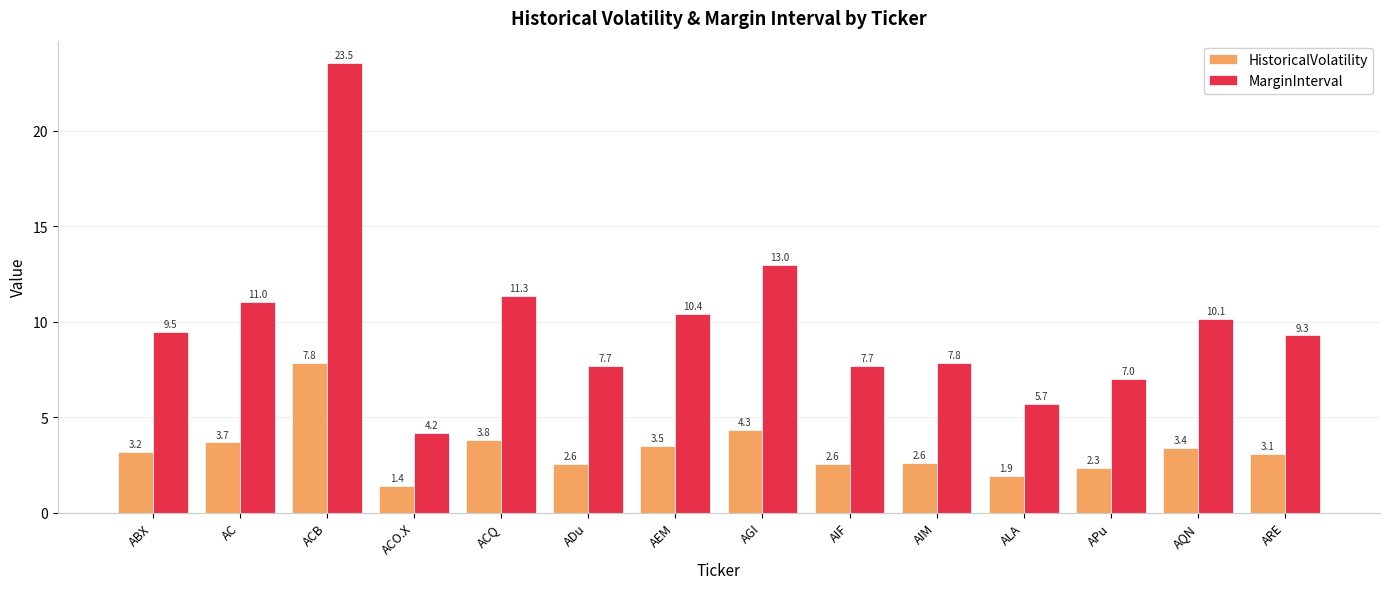

Is the value of MarginInterval at ACB greater than the value of HistoricalVolatility at ALA?

Yes